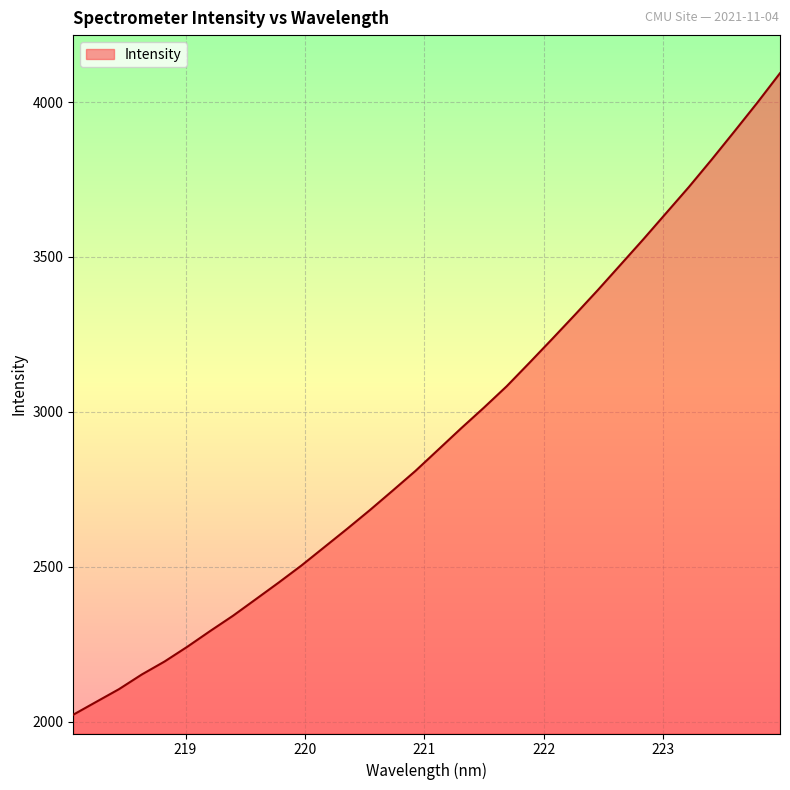

What is the smallest value displayed?

2023.0